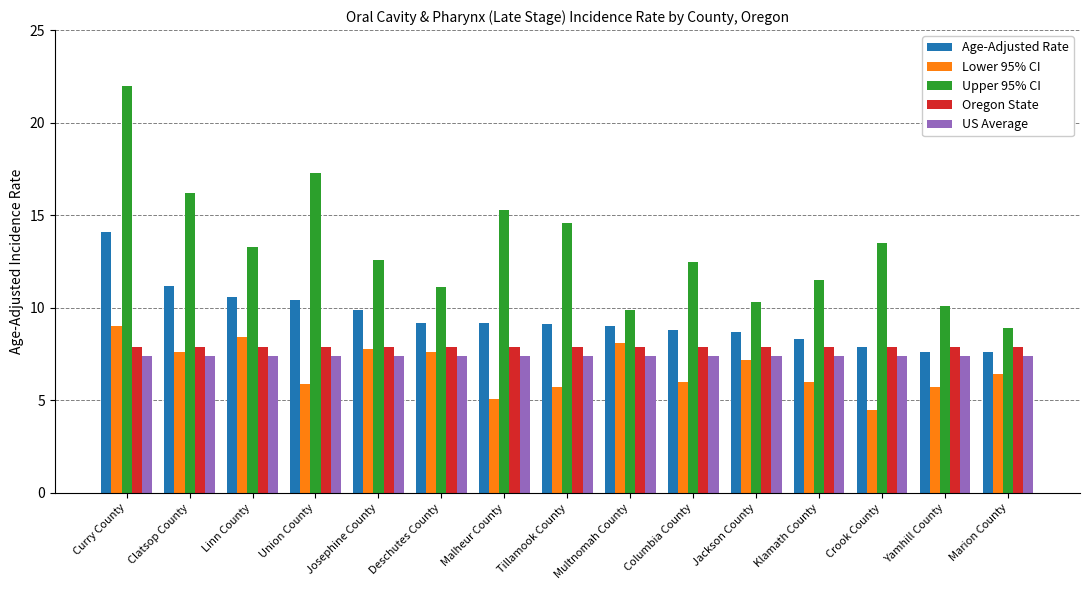

Between Curry County and Yamhill County, which series saw the biggest shift?

Upper 95% CI